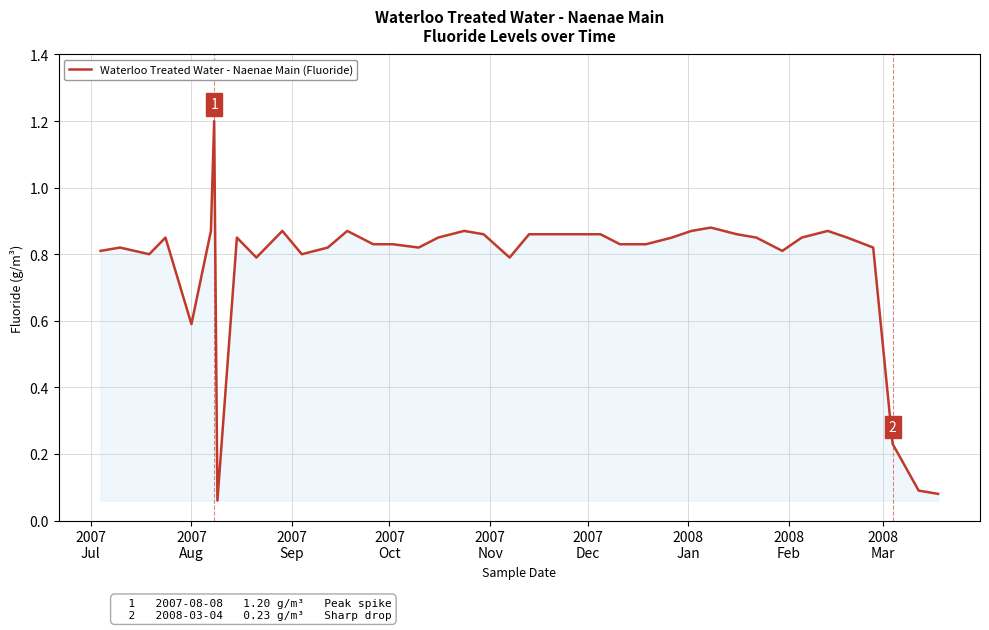

What is the maximum value shown in the chart?

1.2